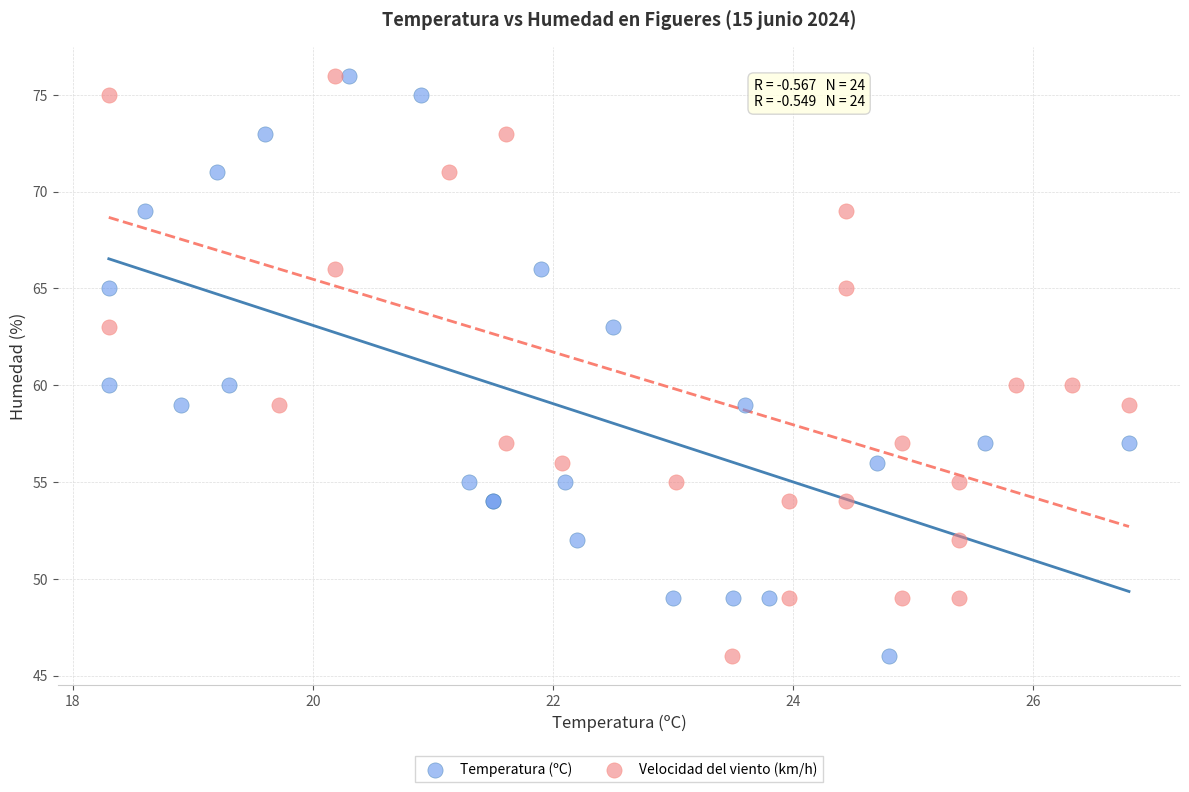

What are all the series names shown in the legend?

Temperatura (ºC), Velocidad del viento (km/h)